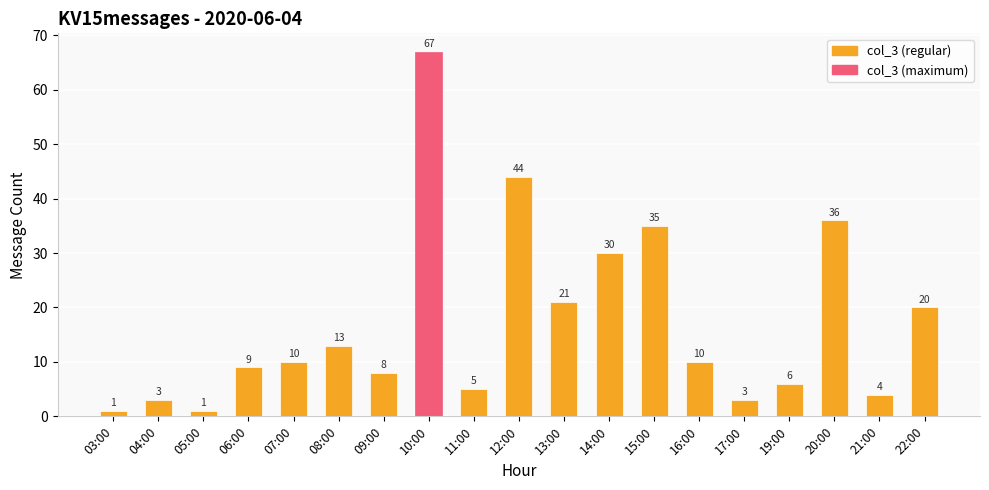

What is the maximum value shown in the chart?

67